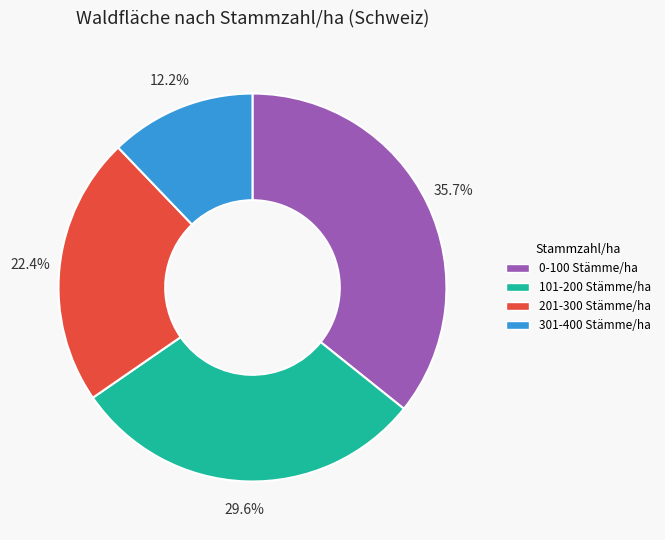

To the nearest percent, what portion does 0-100 Stämme/ha represent?

36%